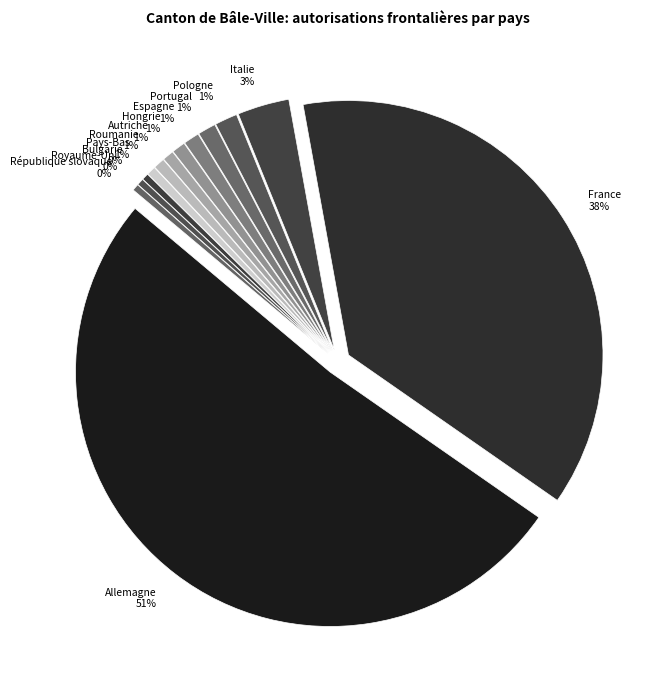

Is it true that Autriche is 8% of the pie?

False